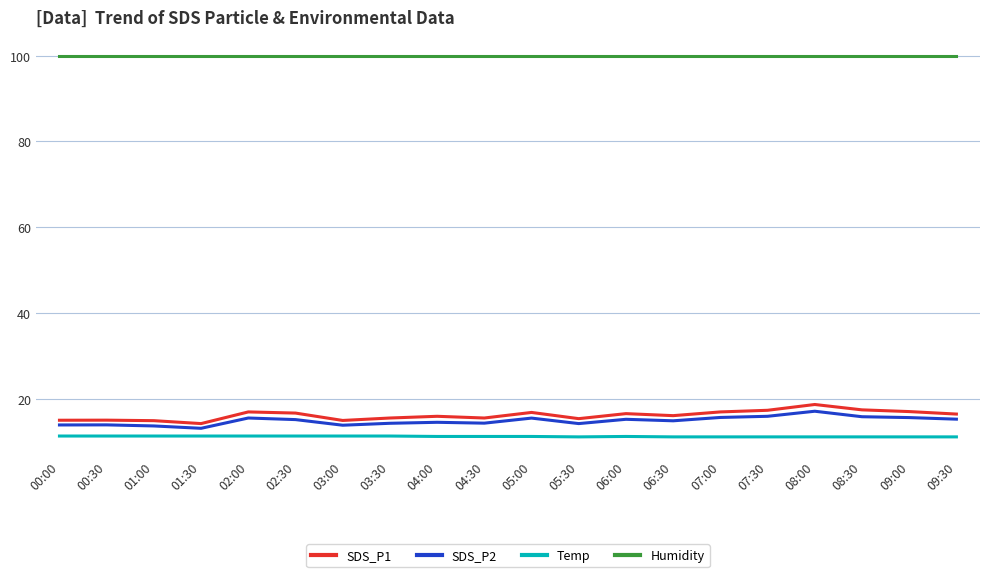

What is the spread (max minus min) of values at 06:30?

88.8